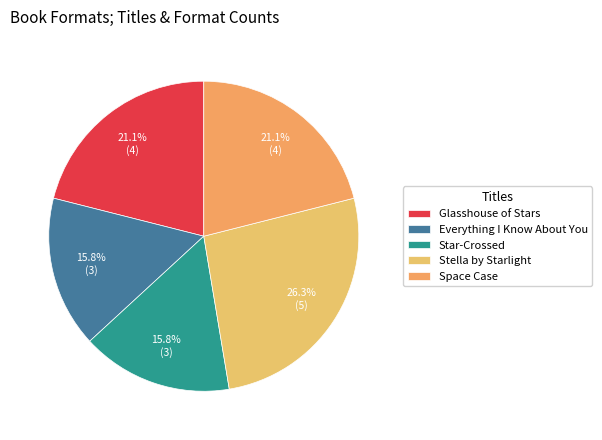

How many slices are in this pie chart?

5